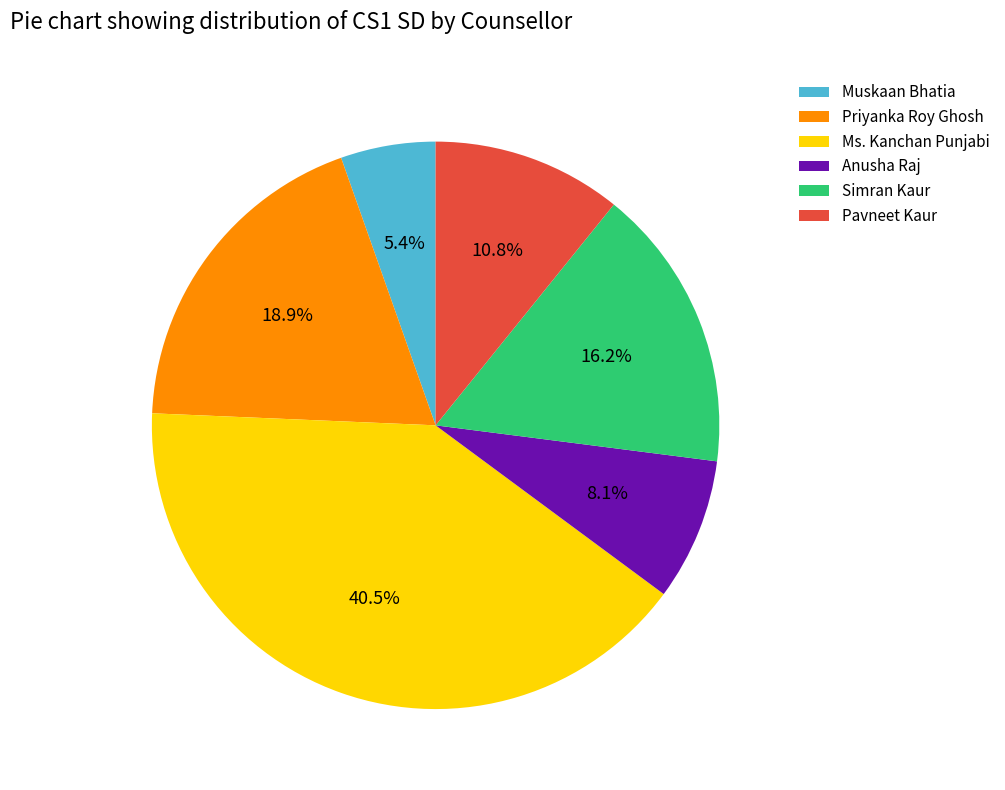

Which category has the smallest portion of the pie?

Muskaan Bhatia